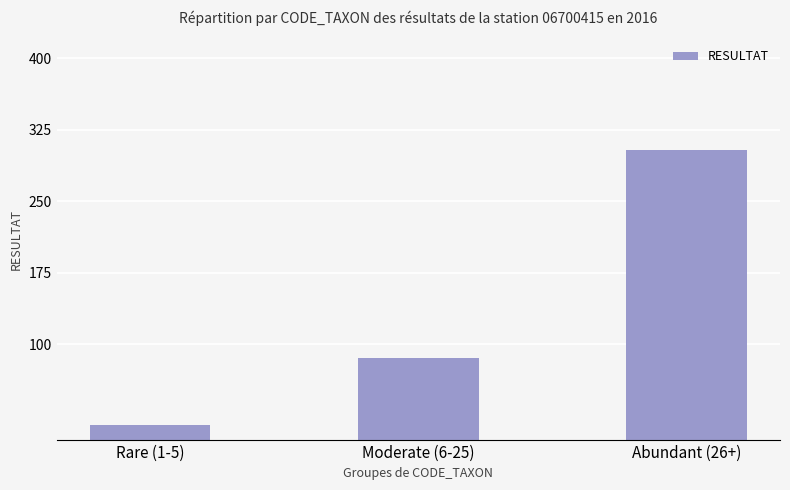

How many values are between 15 and 304?

3